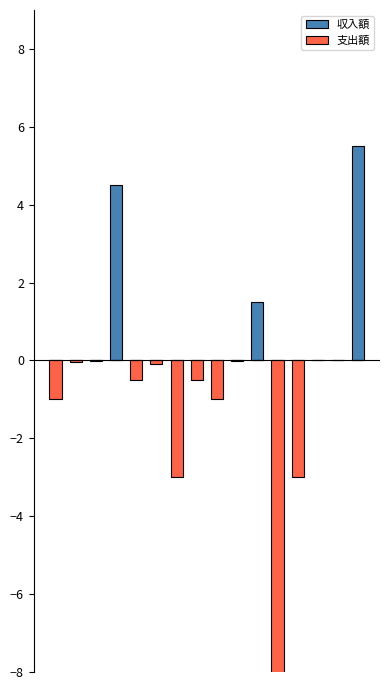

How many values in 収入額 are above zero?

3